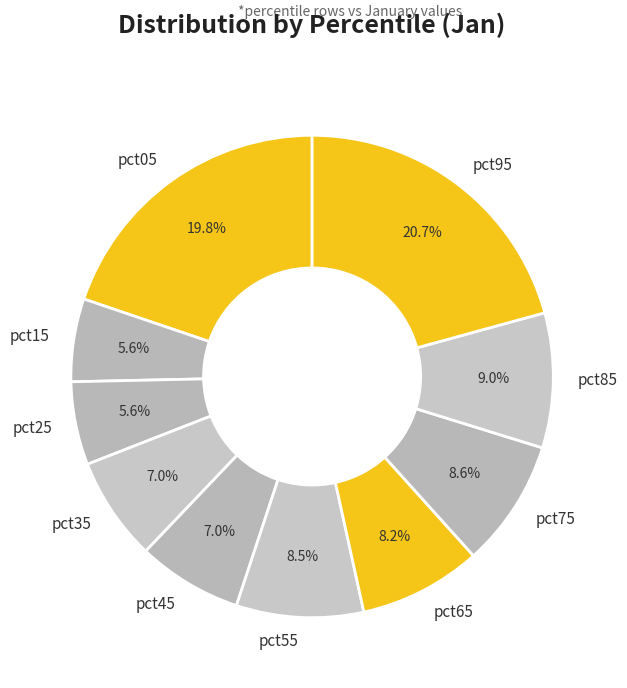

Between pct35 and pct95, which is larger?

pct95